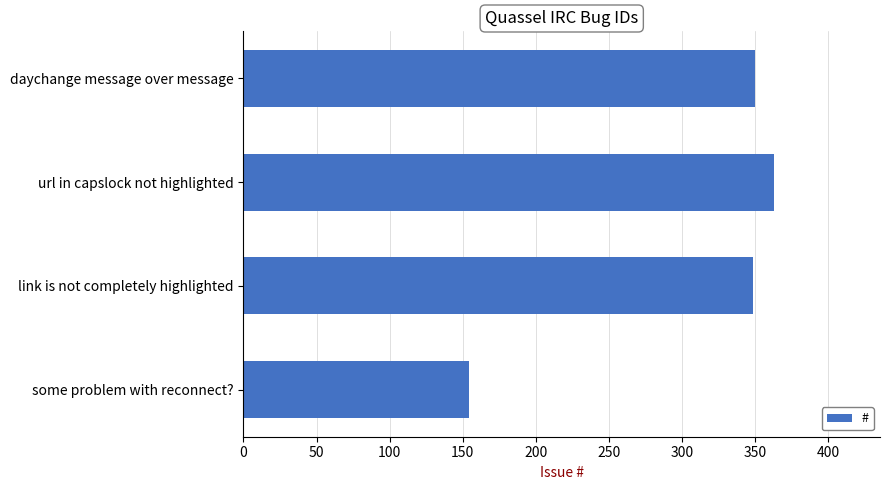

What value does the data have at daychange message over message, to the nearest 50?

350